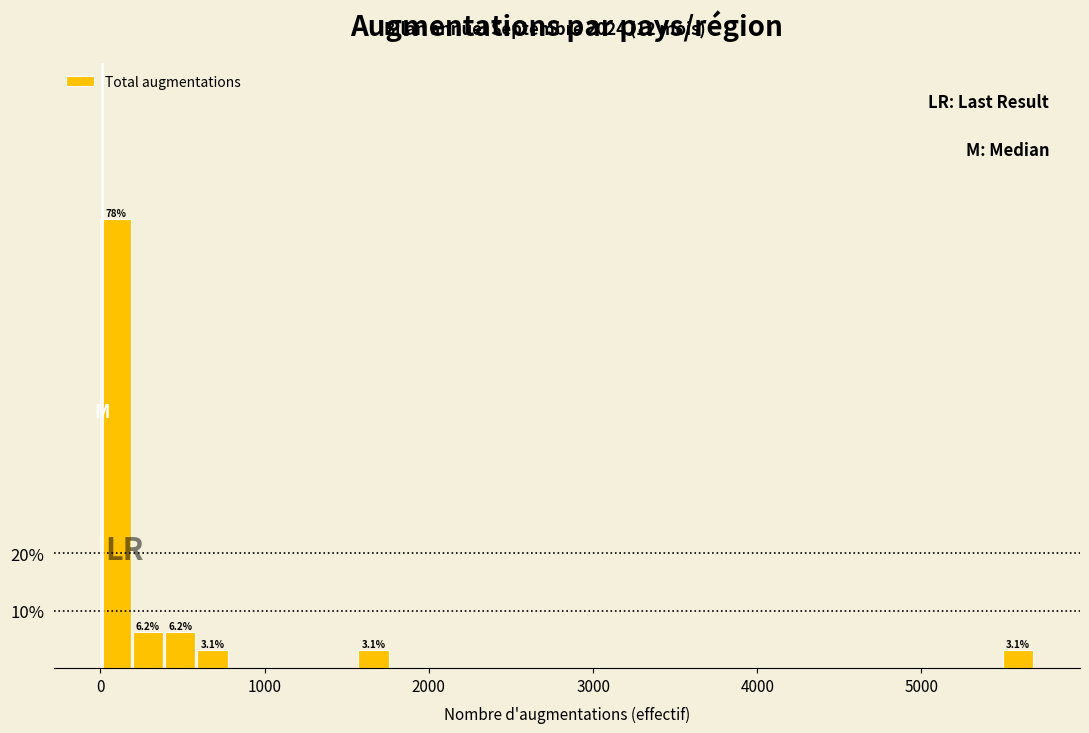

Read against the x-axis, roughly where is the centre of the tallest bar?

100